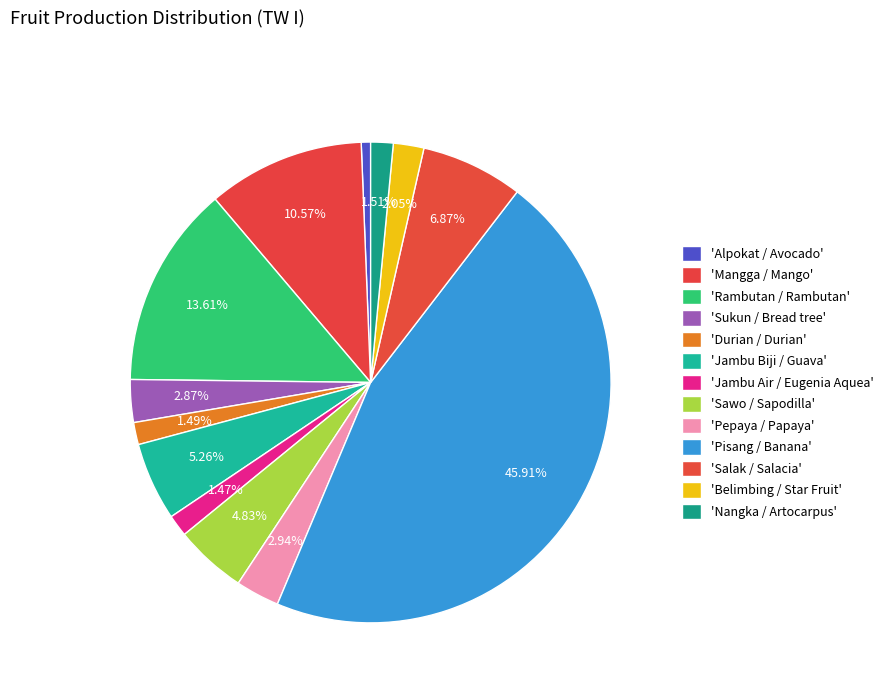

How many segments does this pie chart have?

13